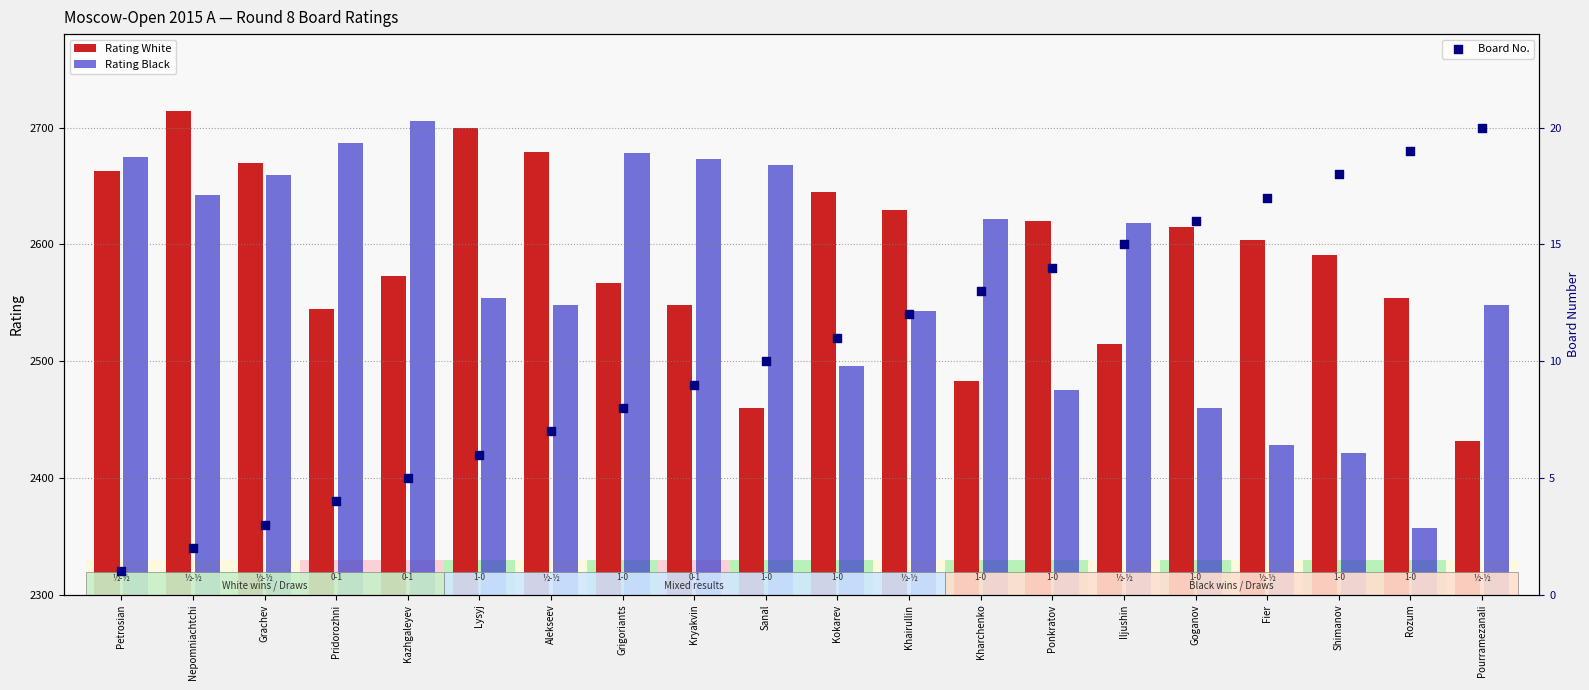

What are all the series names shown in the legend?

Rating White, Rating Black, Board No.